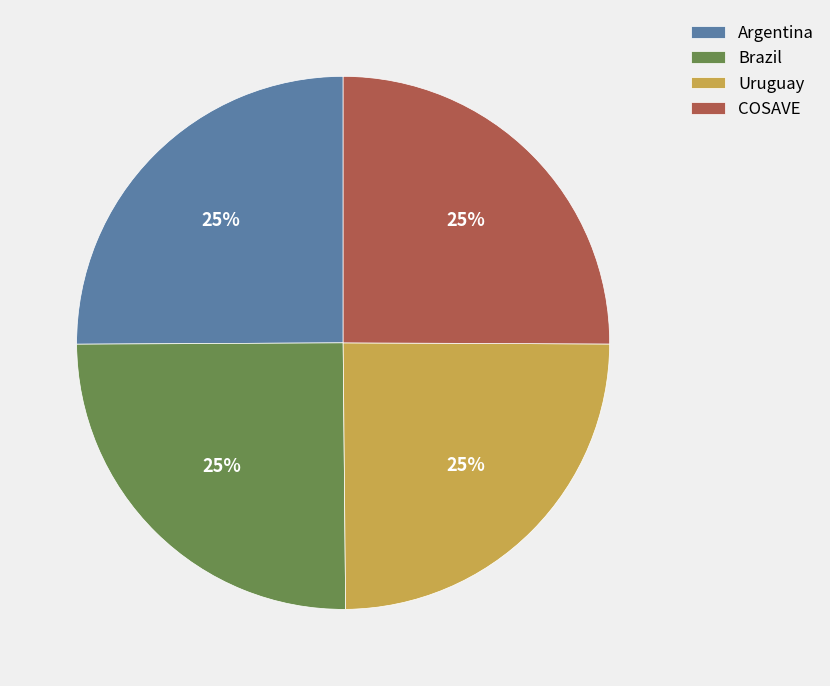

To the nearest percent, what portion does Uruguay represent?

25%